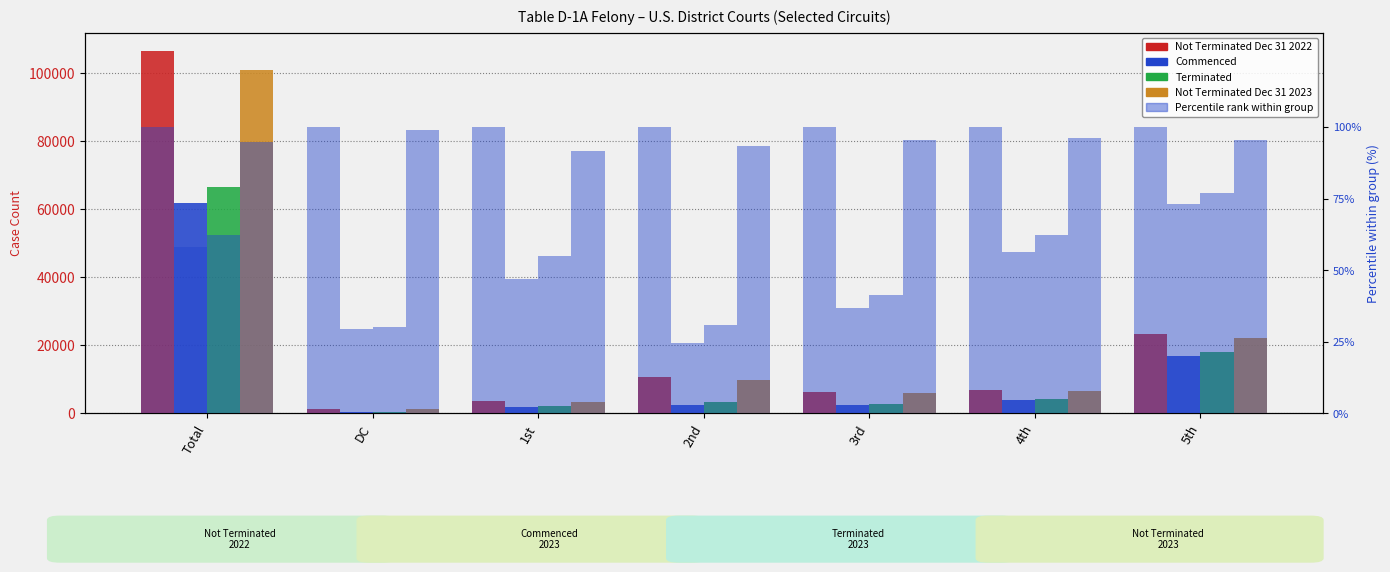

The Commenced series shows 1766 at 1st. True or false?

True